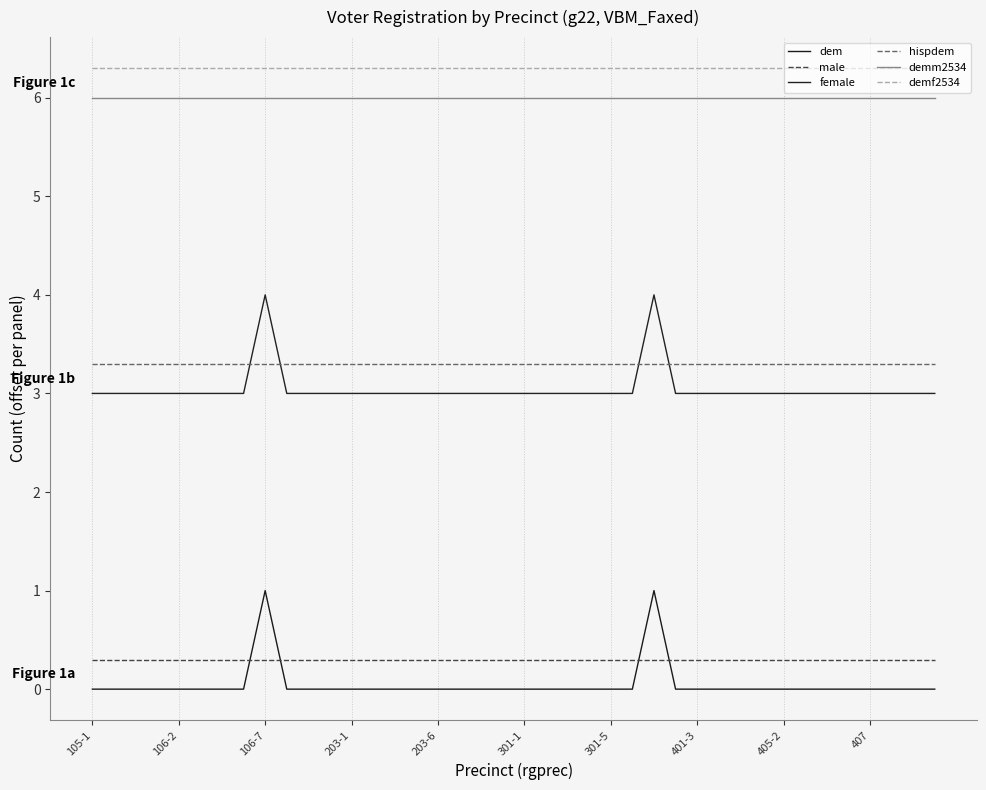

Reading right to left, what are all the values shown in this chart?

dem: 0.0	0.0	0.0	0.0	0.0	0.0	0.0	0.0	0.0	0.0	0.0	0.0	0.0	1.0	0.0	0.0	0.0	0.0	0.0	0.0	0.0	0.0	0.0	0.0	0.0	0.0	0.0	0.0	0.0	0.0	0.0	1.0	0.0	0.0	0.0	0.0	0.0	0.0	0.0	0.0
male: 0.3	0.3	0.3	0.3	0.3	0.3	0.3	0.3	0.3	0.3	0.3	0.3	0.3	0.3	0.3	0.3	0.3	0.3	0.3	0.3	0.3	0.3	0.3	0.3	0.3	0.3	0.3	0.3	0.3	0.3	0.3	0.3	0.3	0.3	0.3	0.3	0.3	0.3	0.3	0.3
female: 3.0	3.0	3.0	3.0	3.0	3.0	3.0	3.0	3.0	3.0	3.0	3.0	3.0	4.0	3.0	3.0	3.0	3.0	3.0	3.0	3.0	3.0	3.0	3.0	3.0	3.0	3.0	3.0	3.0	3.0	3.0	4.0	3.0	3.0	3.0	3.0	3.0	3.0	3.0	3.0
hispdem: 3.3	3.3	3.3	3.3	3.3	3.3	3.3	3.3	3.3	3.3	3.3	3.3	3.3	3.3	3.3	3.3	3.3	3.3	3.3	3.3	3.3	3.3	3.3	3.3	3.3	3.3	3.3	3.3	3.3	3.3	3.3	3.3	3.3	3.3	3.3	3.3	3.3	3.3	3.3	3.3
demm2534: 6.0	6.0	6.0	6.0	6.0	6.0	6.0	6.0	6.0	6.0	6.0	6.0	6.0	6.0	6.0	6.0	6.0	6.0	6.0	6.0	6.0	6.0	6.0	6.0	6.0	6.0	6.0	6.0	6.0	6.0	6.0	6.0	6.0	6.0	6.0	6.0	6.0	6.0	6.0	6.0
demf2534: 6.3	6.3	6.3	6.3	6.3	6.3	6.3	6.3	6.3	6.3	6.3	6.3	6.3	6.3	6.3	6.3	6.3	6.3	6.3	6.3	6.3	6.3	6.3	6.3	6.3	6.3	6.3	6.3	6.3	6.3	6.3	6.3	6.3	6.3	6.3	6.3	6.3	6.3	6.3	6.3